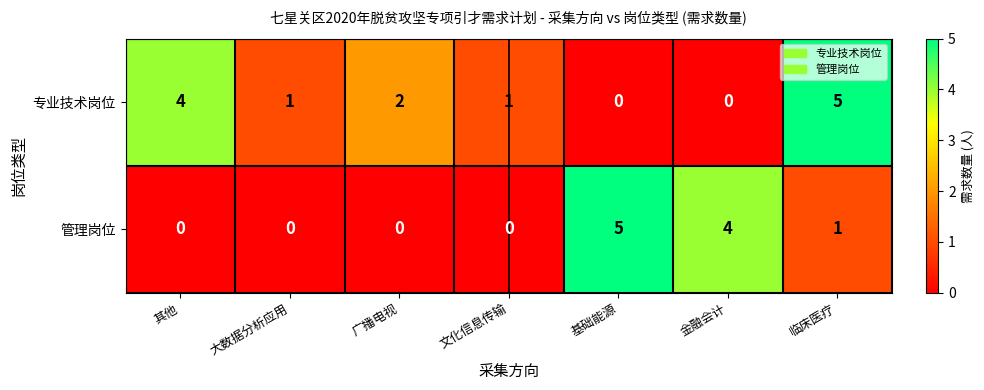

At which category is the sum across all series the highest?

临床医疗